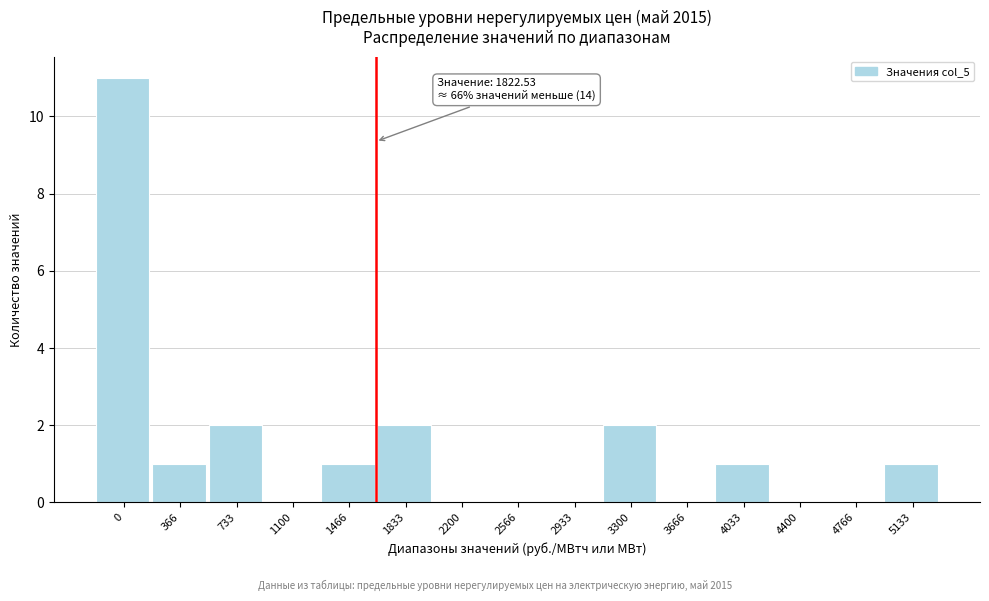

Reading left to right, transcribe all the data shown in this chart.

0=11	366=1	733=2	1100=0	1466=1	1833=2	2200=0	2566=0	2933=0	3300=2	3666=0	4033=1	4400=0	4766=0	5133=1